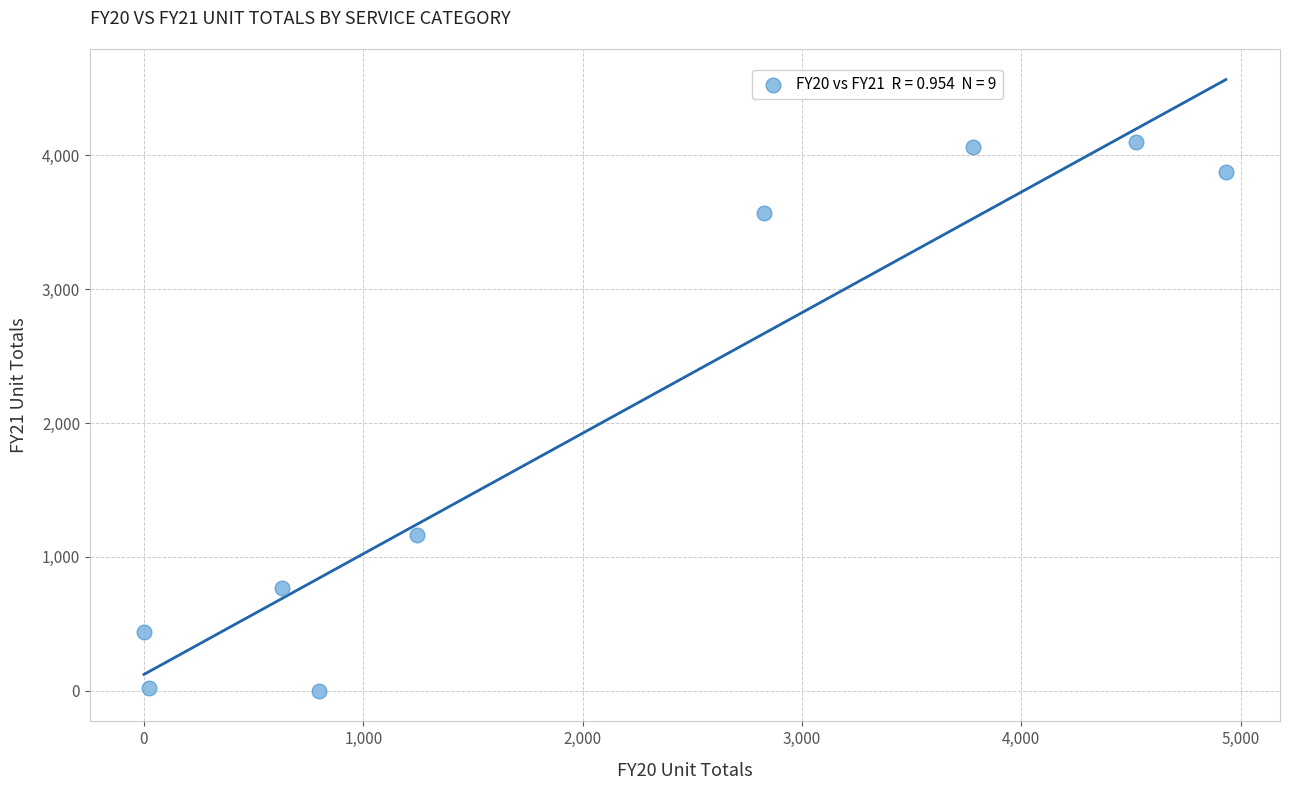

What Y value in the scatter plot is closest to 2050?

1165